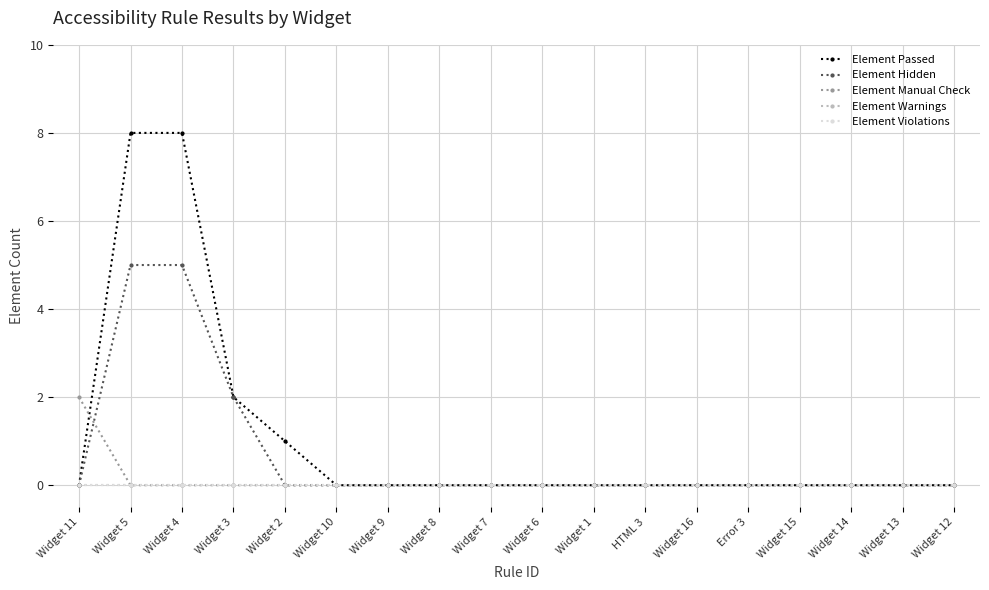

What are all the series names shown in the legend?

Element Passed, Element Hidden, Element Manual Check, Element Warnings, Element Violations